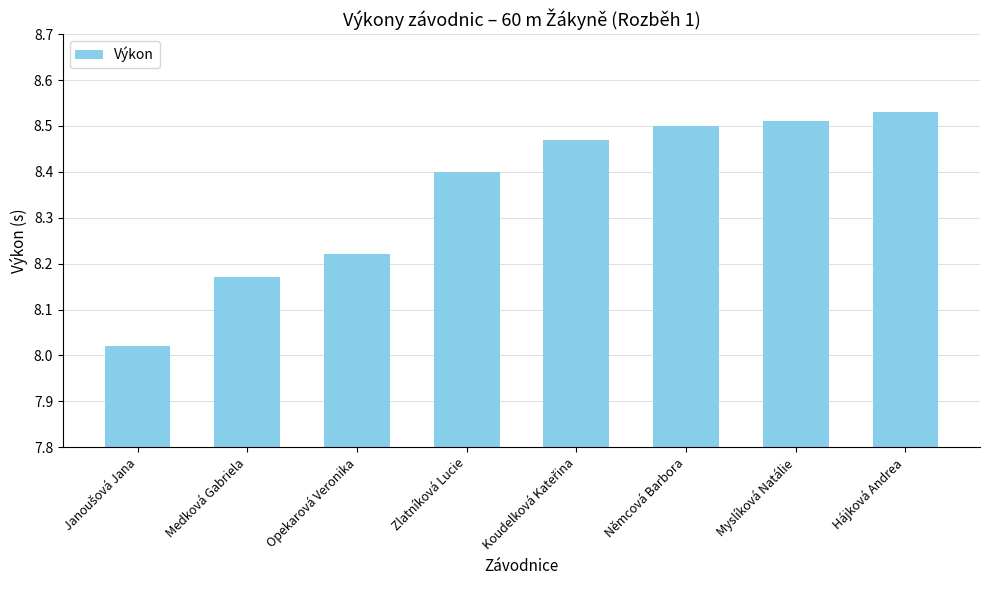

Between Němcová Barbora and Zlatníková Lucie, which is larger?

Němcová Barbora